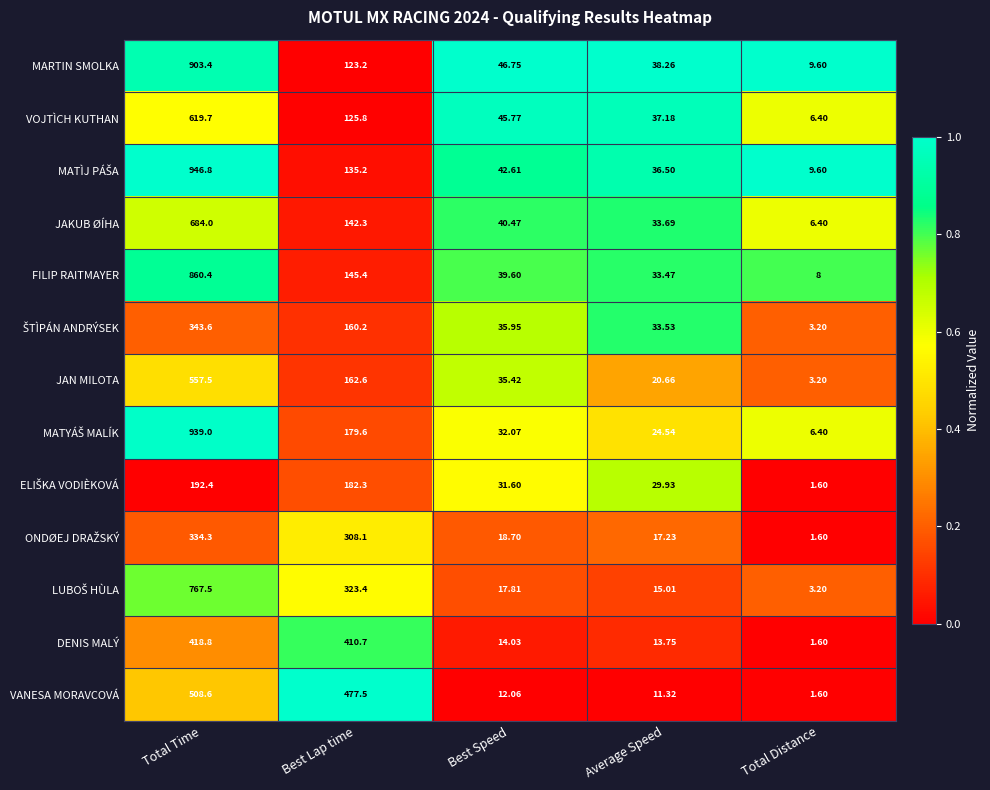

At which category does the chart reach its minimum across all series?

Total Distance